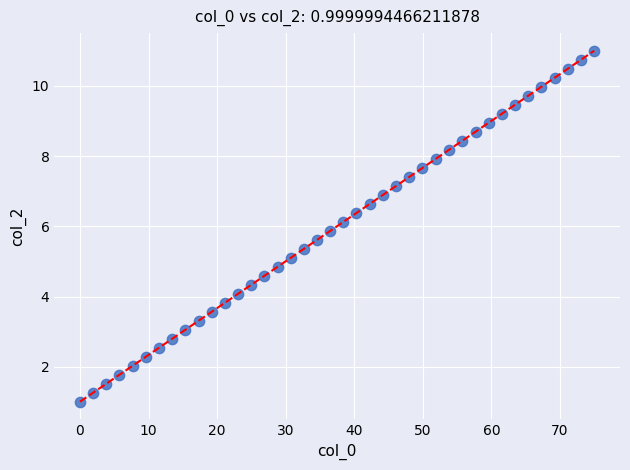

What is the range of X values (max minus min)?

75.0